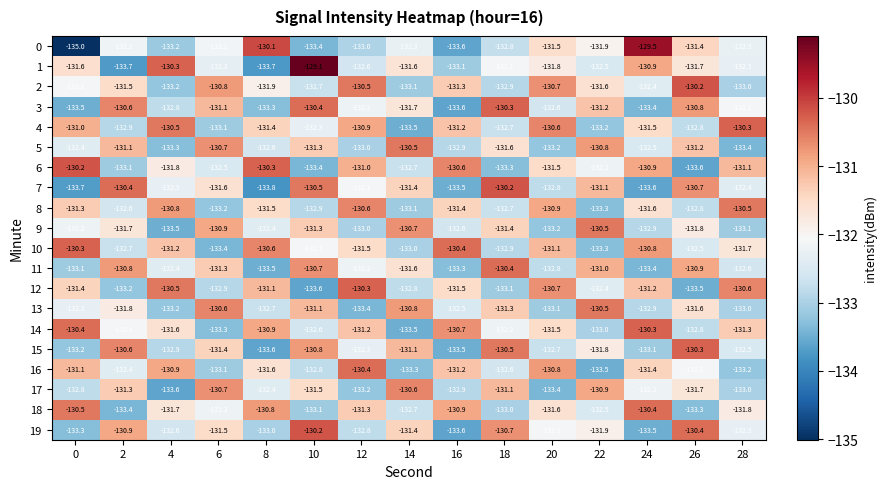

Between 20 and 28, which series saw the biggest shift?

16